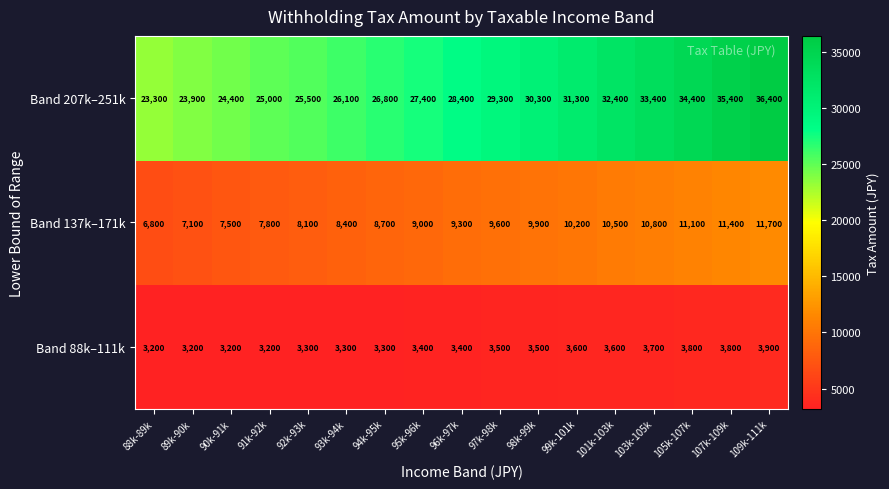

Which series has the largest total across all categories?

Band 207k–251k